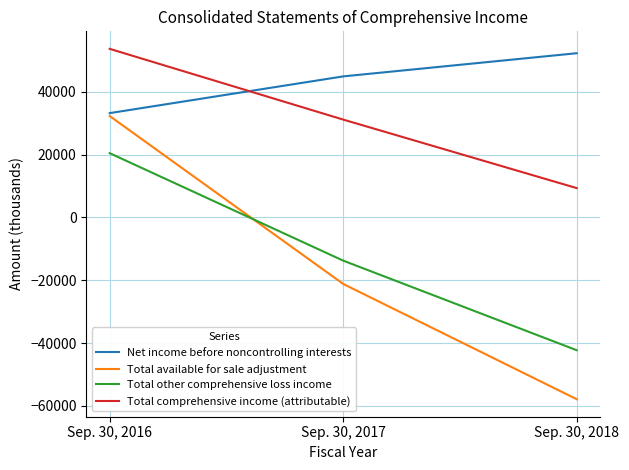

Rank the series by their maximum value, from lowest to highest.

Total other comprehensive loss income, Total available for sale adjustment, Net income before noncontrolling interests, Total comprehensive income (attributable)